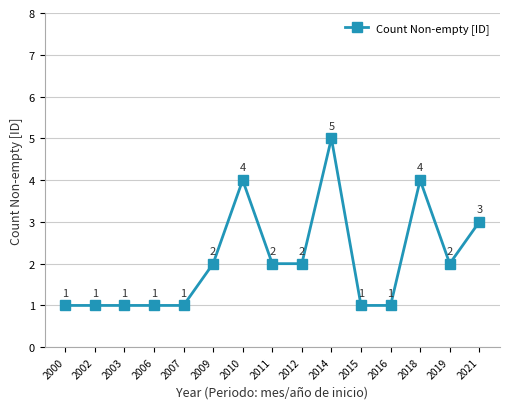

Is it true that the value at 2011 is 3?

False